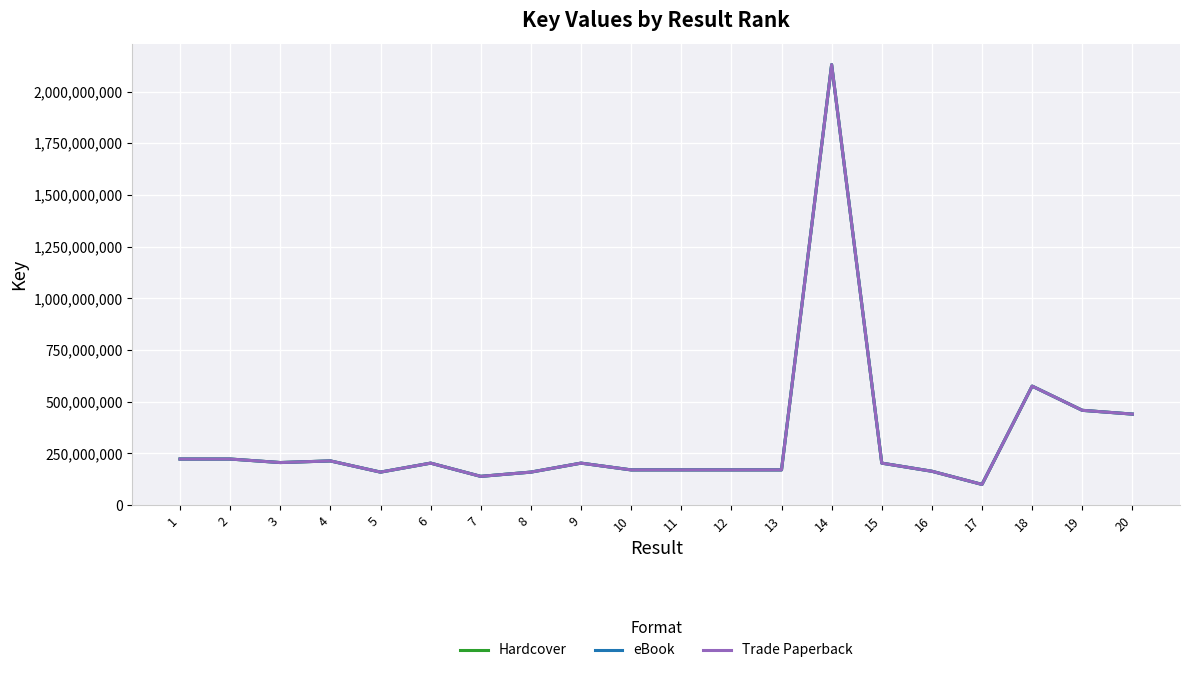

Does the chart have visible grid lines?

Yes